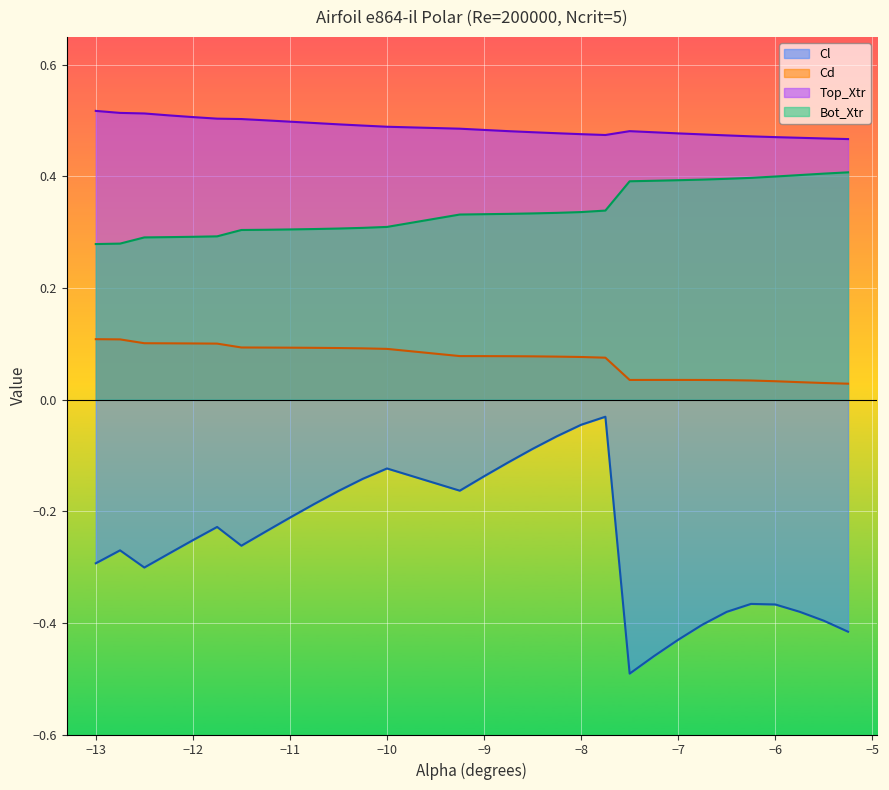

Which series has the widest spread of values?

Cl